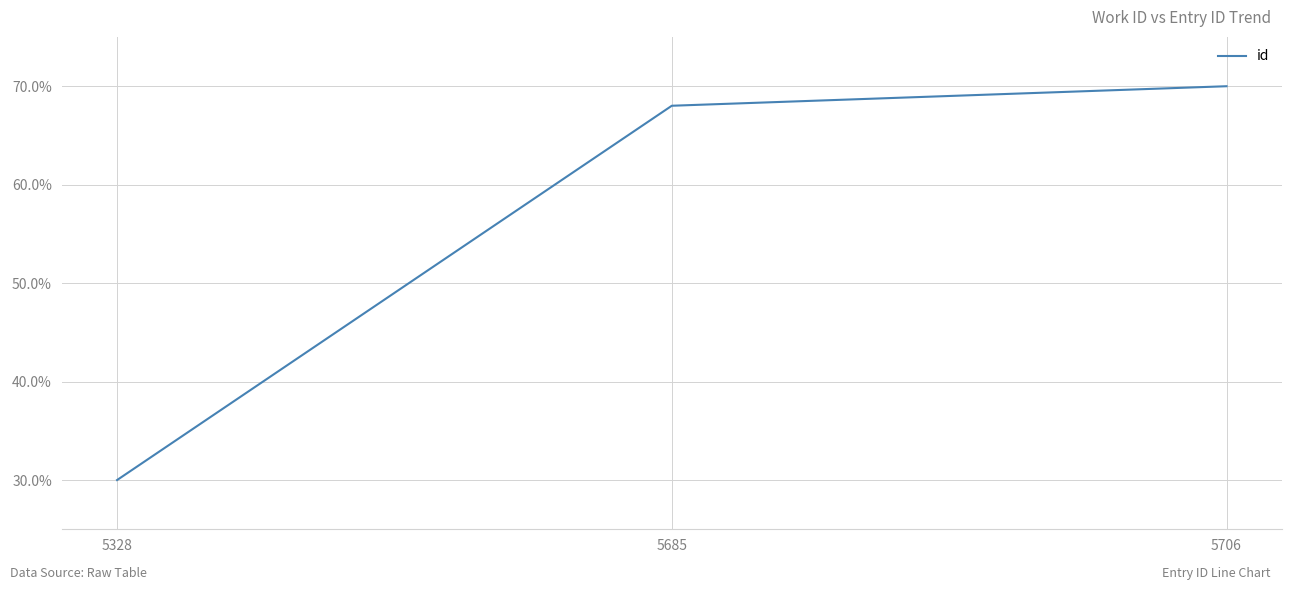

The value at 5328 is 30.0. True or false?

True